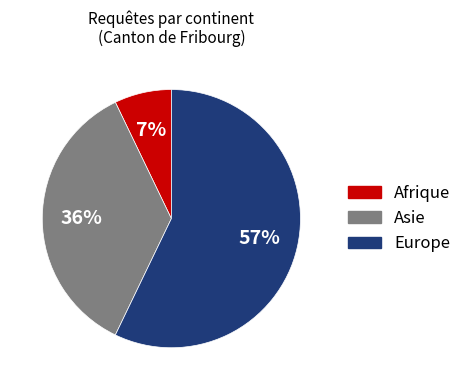

Is there any slice that represents more than half of the pie?

Yes